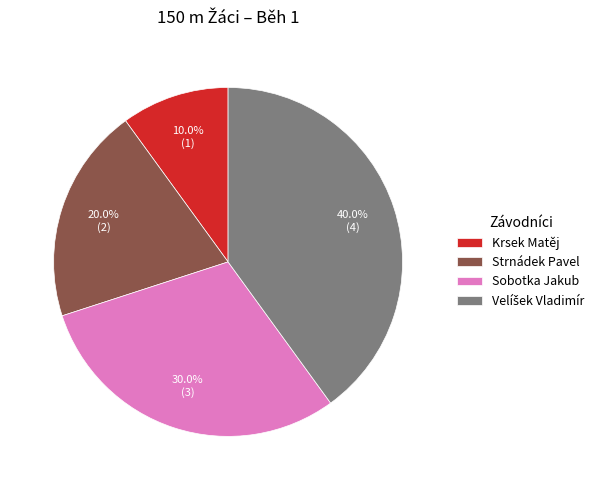

How many slices are in this pie chart?

4